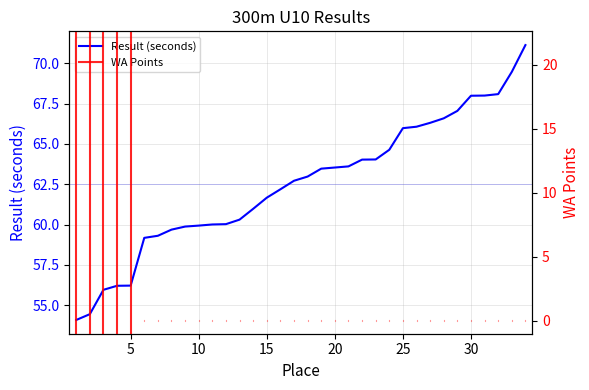

Rank the categories by value from highest to lowest.

34, 33, 32, 31, 30, 29, 28, 27, 26, 25, 24, 23, 22, 21, 20, 19, 18, 17, 16, 15, 14, 13, 12, 11, 10, 9, 8, 7, 6, 5, 4, 3, 2, 1